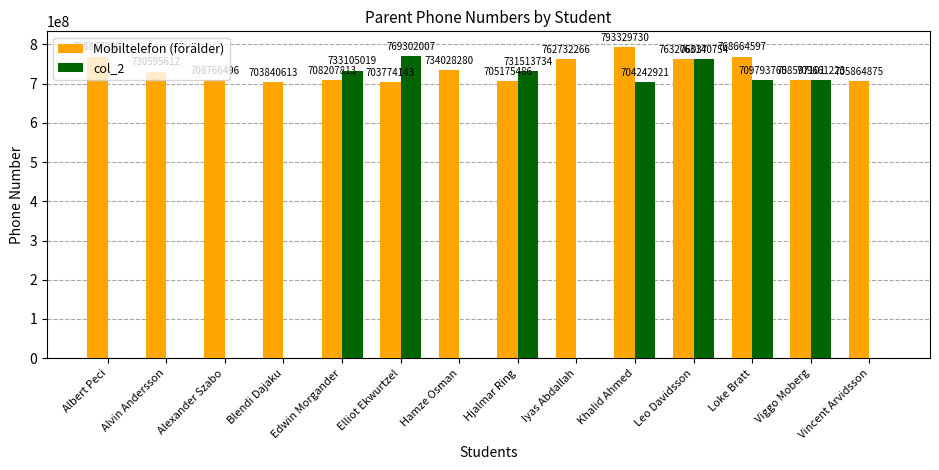

At which label does col_2 first exceed 704242921?

Edwin Morgander